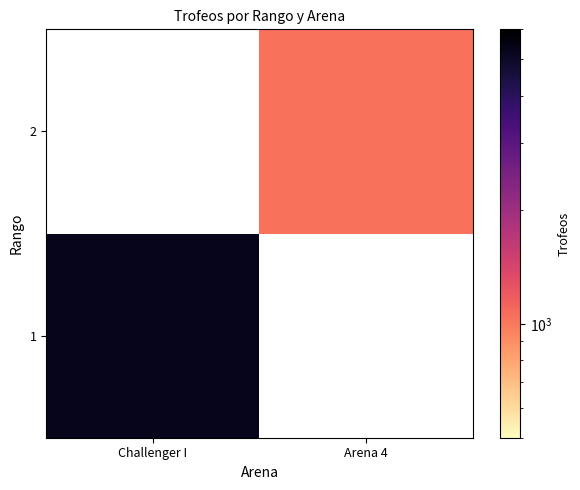

The 1 series shows 1148.6 at Challenger I. True or false?

False